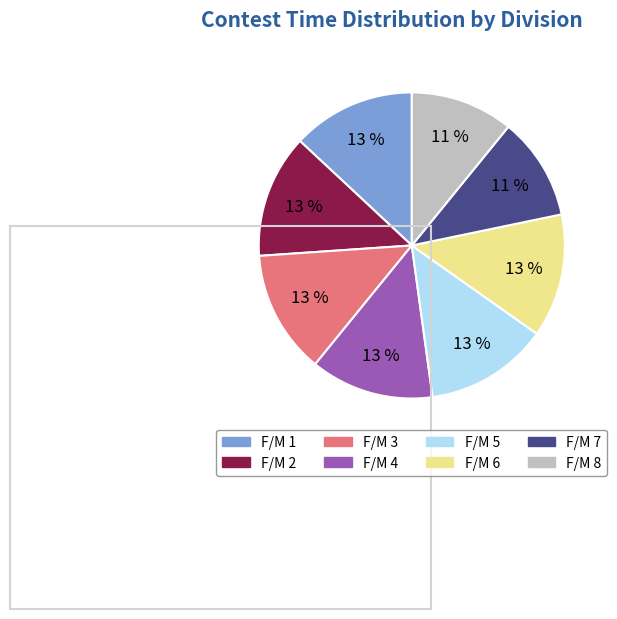

Combined, do F/M 5 and F/M 4 account for over 50%?

No